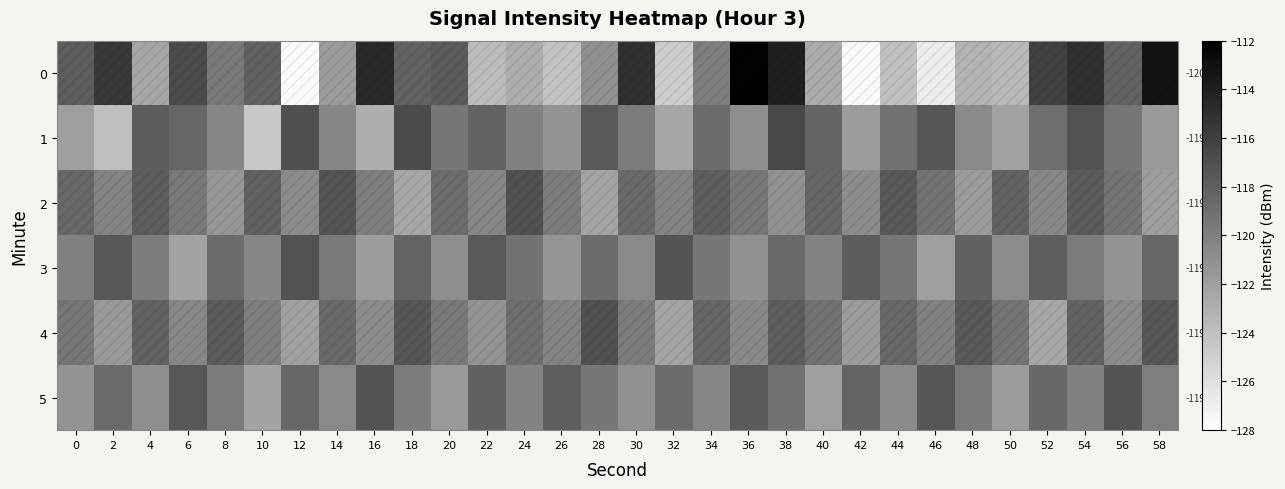

Between 18 and 52, which series saw the biggest shift?

4